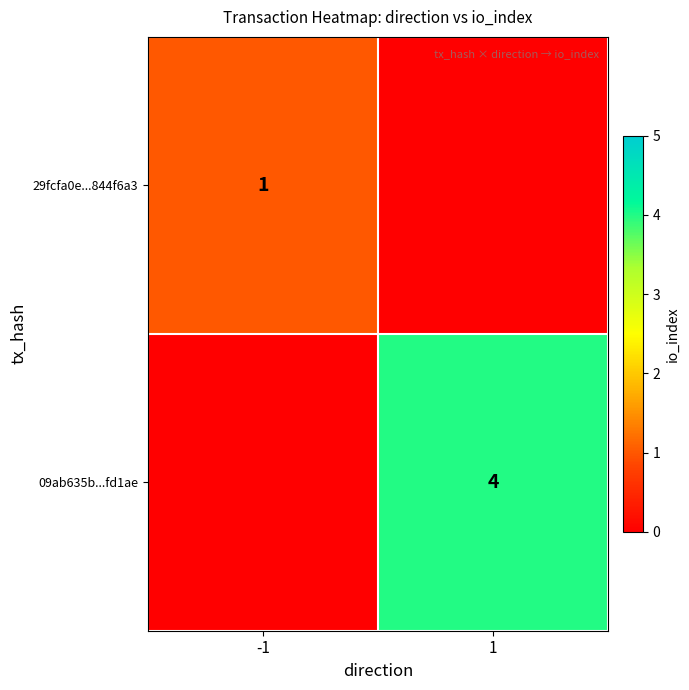

The 29fcfa0e...844f6a3 series shows 0 at -1. True or false?

False